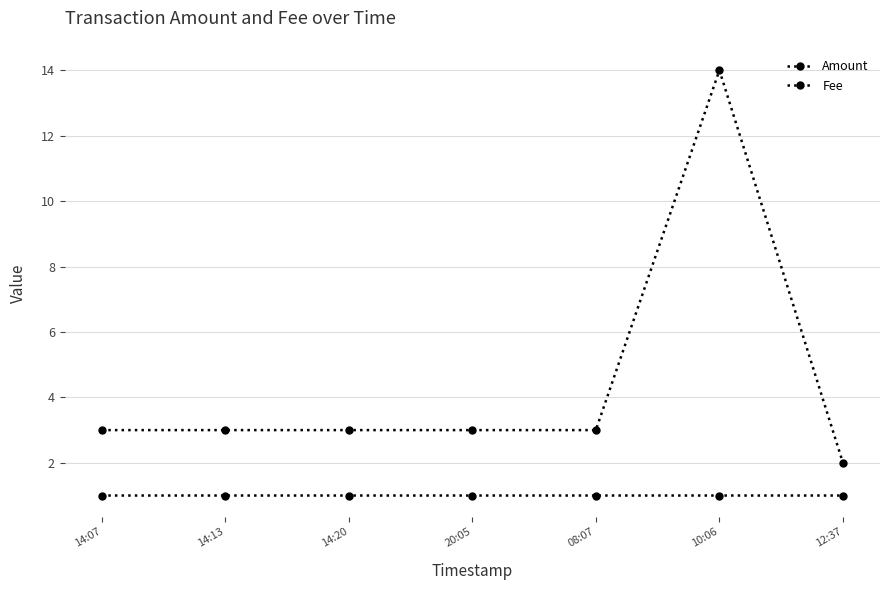

True or false: Amount and Fee cross at least once.

False